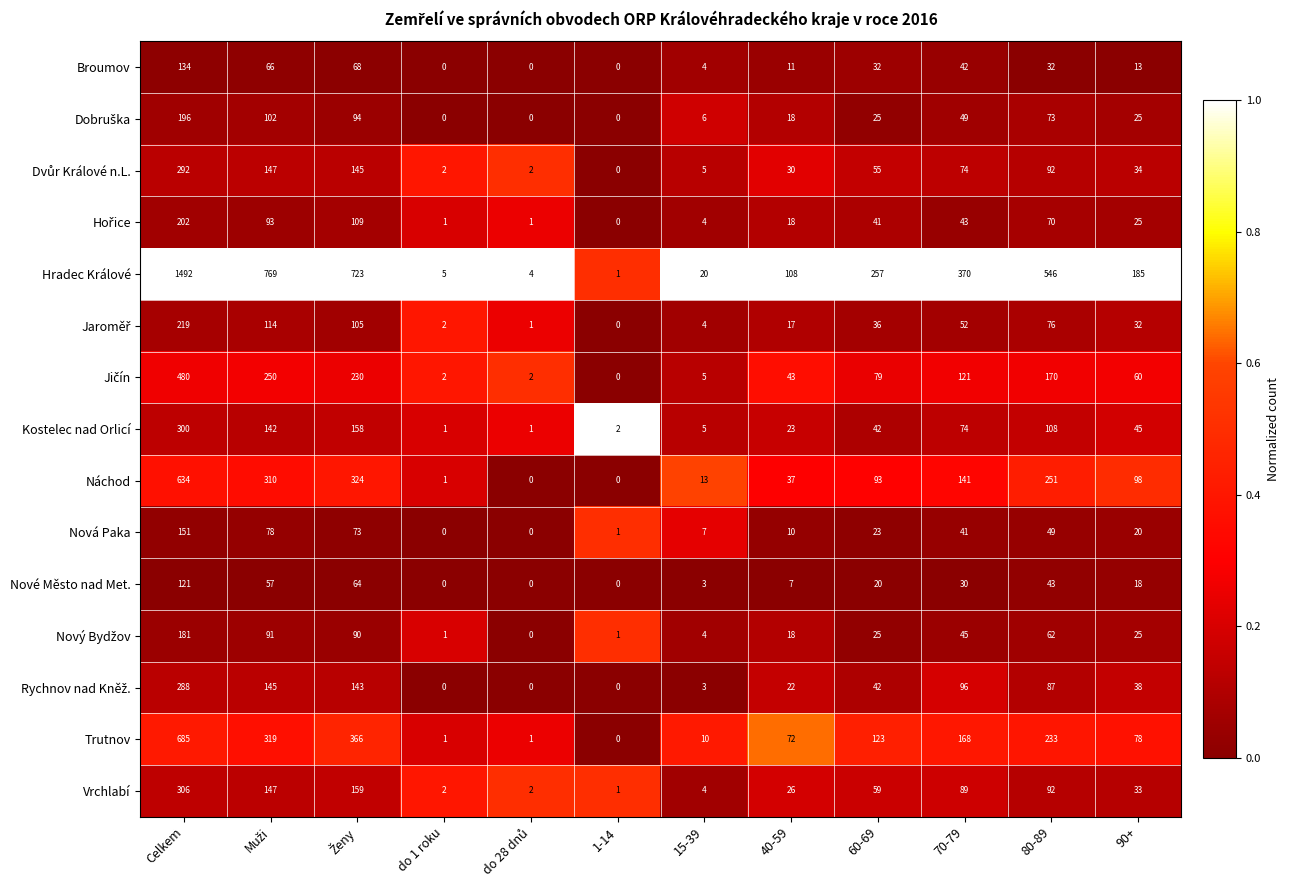

True or false: Vrchlabí has a value of 17 at 40-59.

False